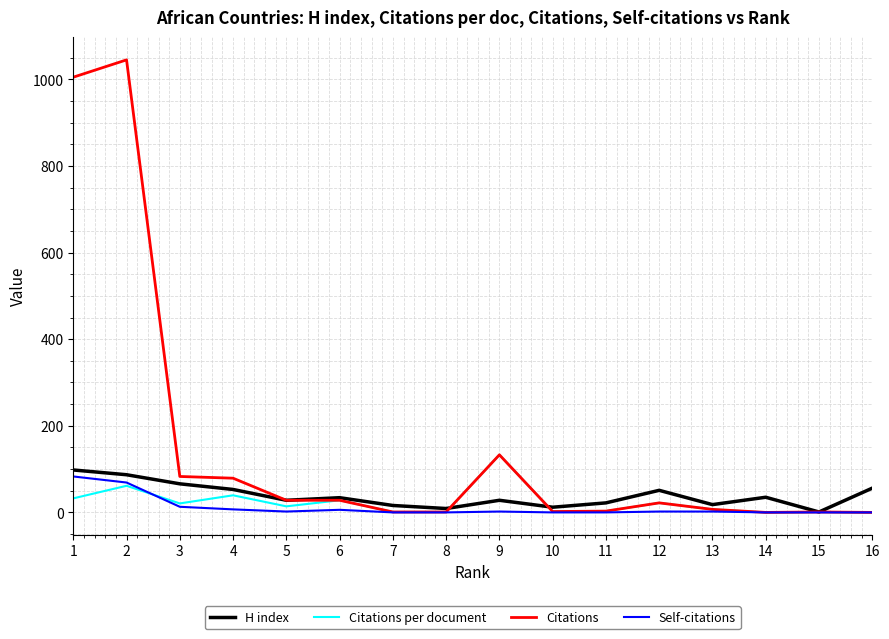

How many lines are shown in the chart?

4